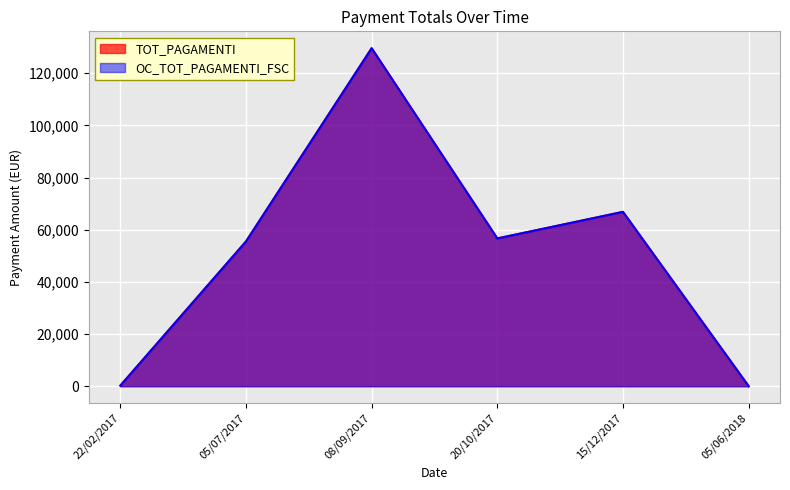

How many data points in OC_TOT_PAGAMENTI_FSC are less than 56650?

3